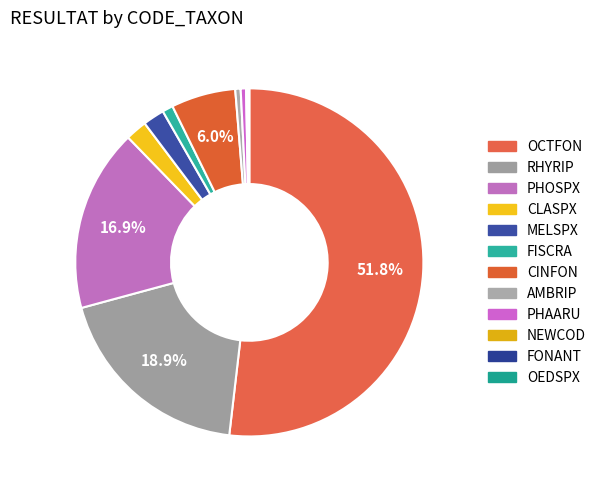

Count the number of slices in the pie.

12